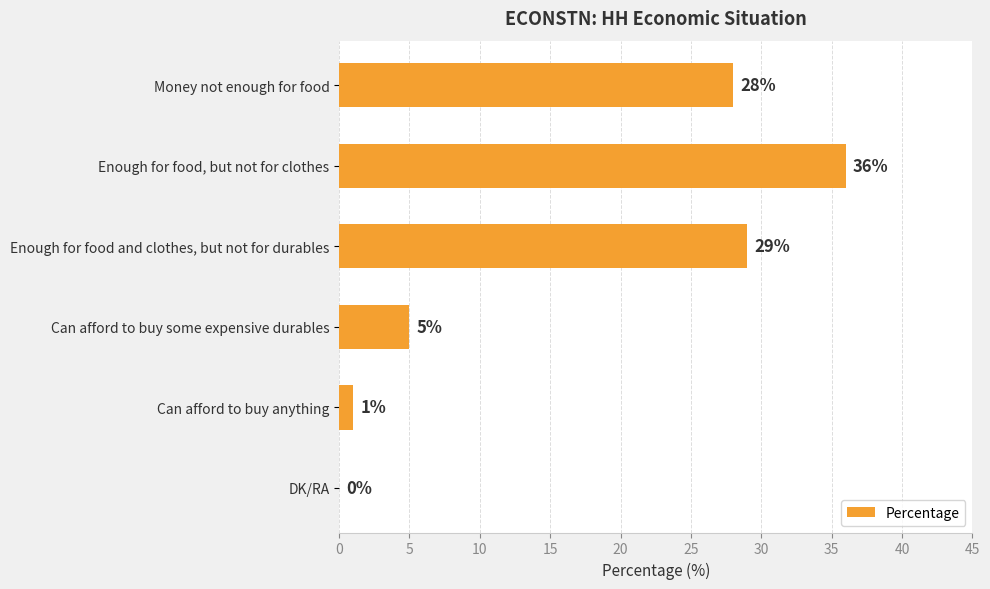

Approximately how many times larger is the value at Can afford to buy some expensive durables compared to Can afford to buy anything?

5.0